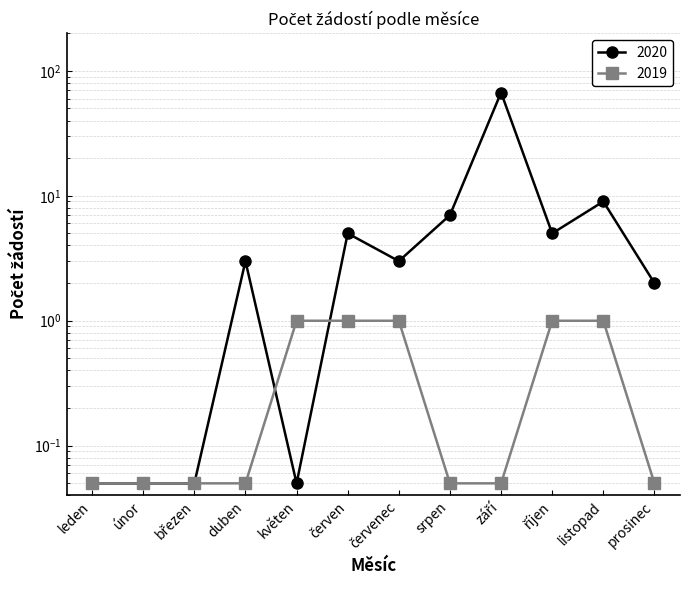

What is the value of the 2020 point at the 9th from the left?

67.0